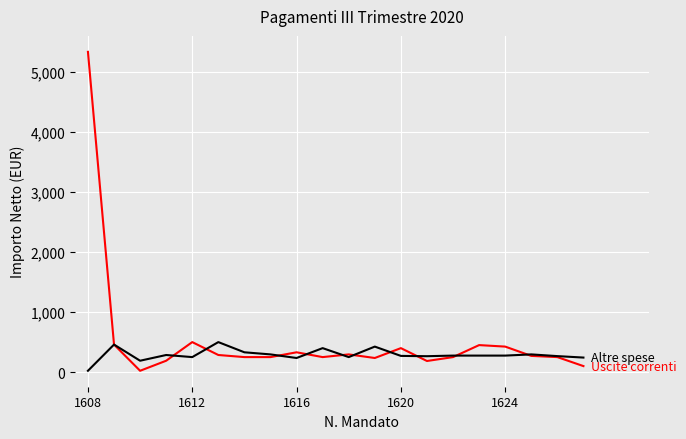

What is the greatest value displayed?

5339.5